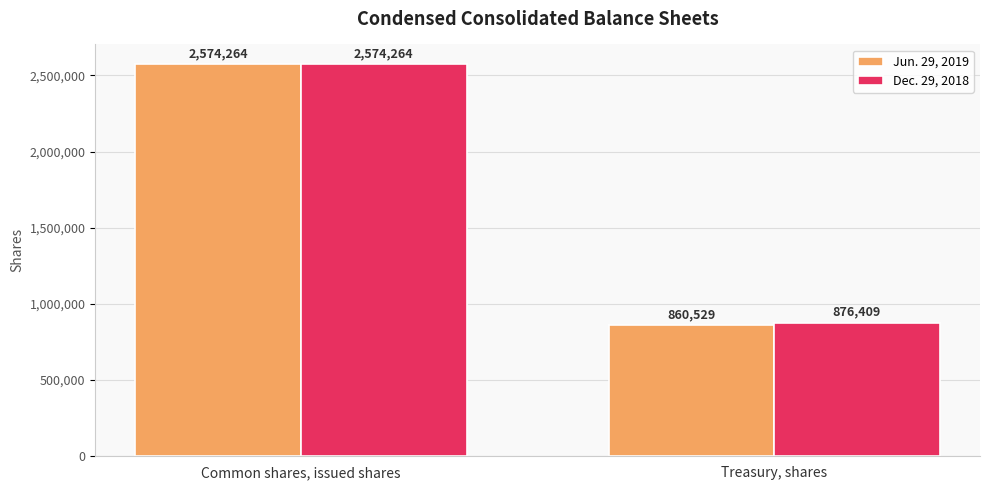

List the series in order of their overall mean, lowest first.

Jun. 29, 2019, Dec. 29, 2018